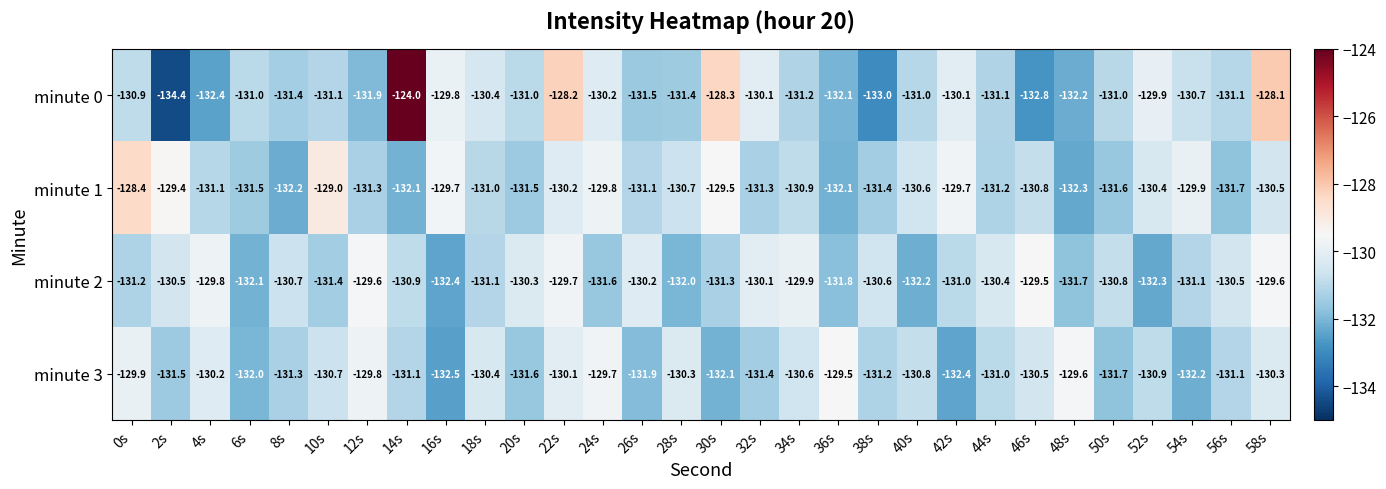

At which category is the sum across all series the highest?

14s